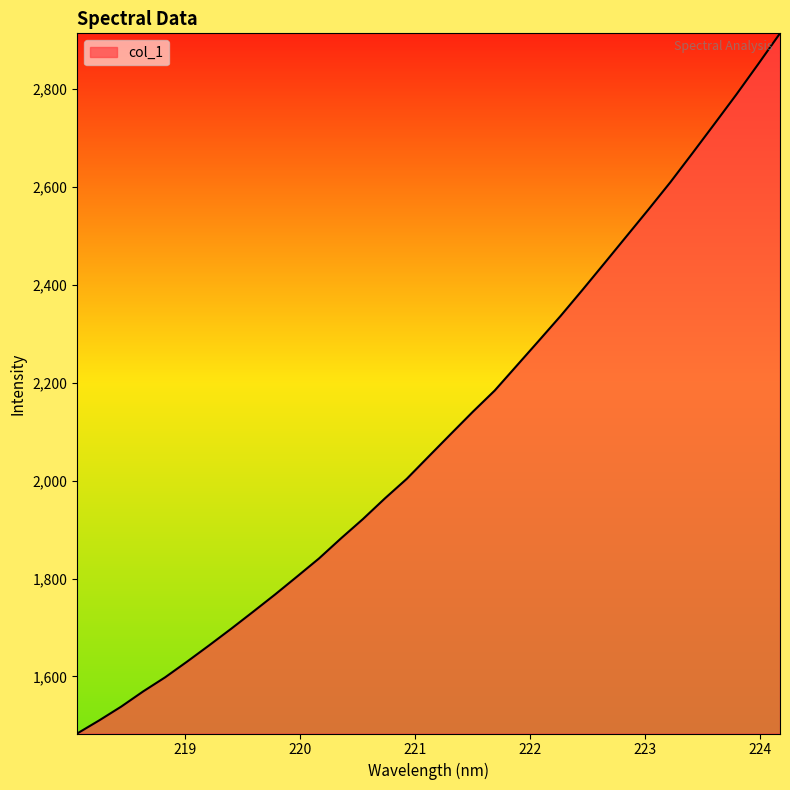

What is the greatest value displayed?

2913.0